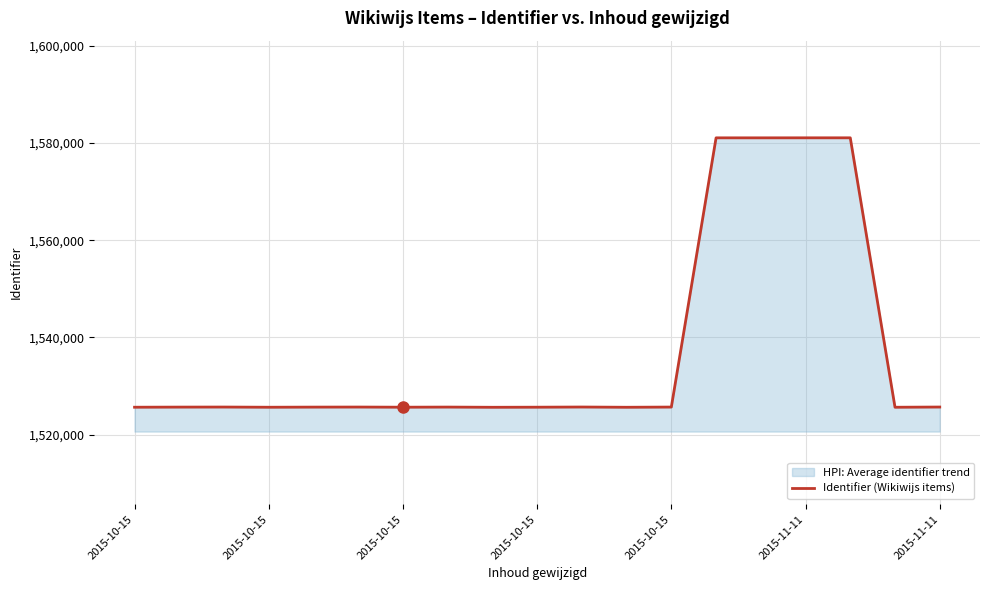

What is the maximum value shown in the chart?

1581085